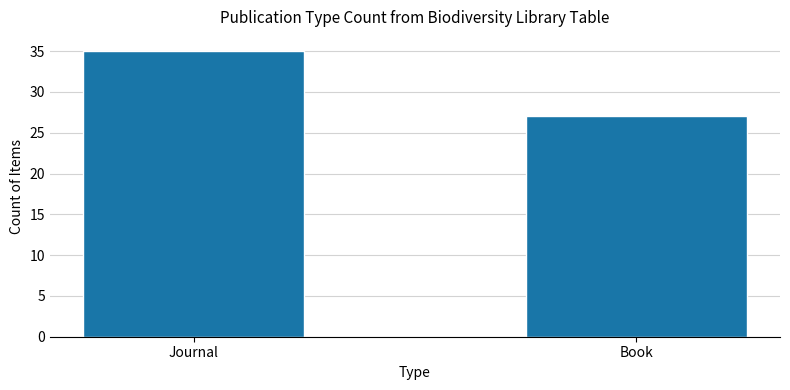

Rank the categories by value from lowest to highest.

Book, Journal